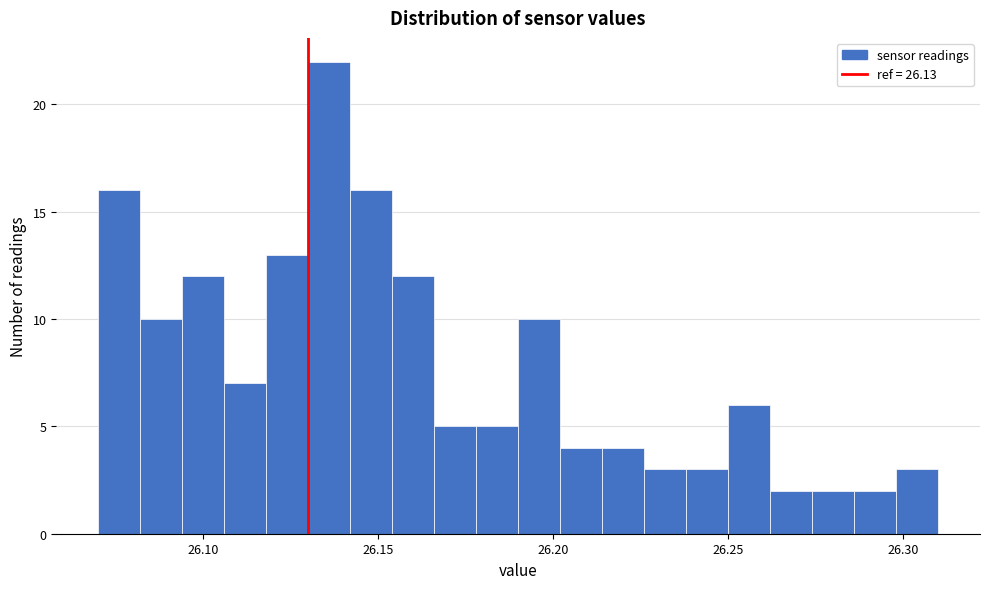

Read against the x-axis, roughly where is the centre of the tallest bar?

26.135